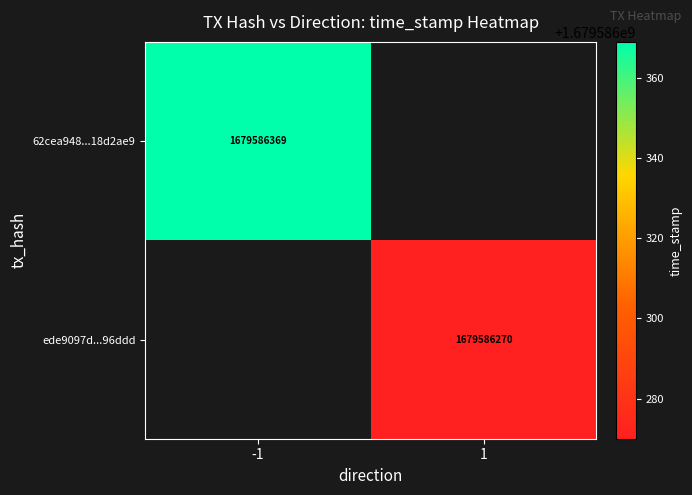

Is the value of ede9097d79087169521f1f17e89635c2ab96ddd at -1 greater than the value of 62cea948225106d89e31a35b750ce1ee18d2ae9 at -1?

No